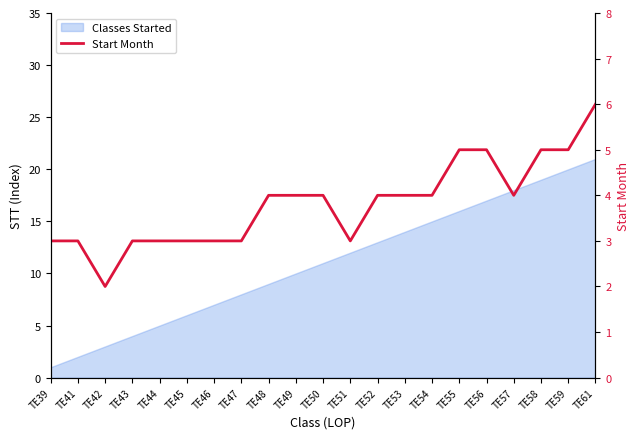

At which label is the value closest to 4?

TE48